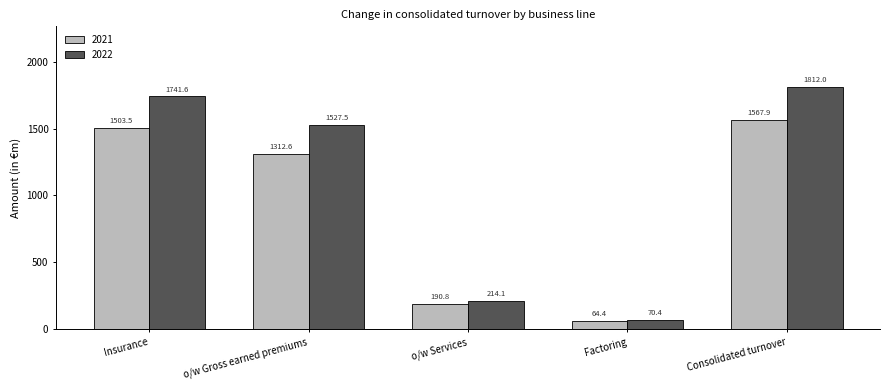

What position from the left is o/w Services?

3